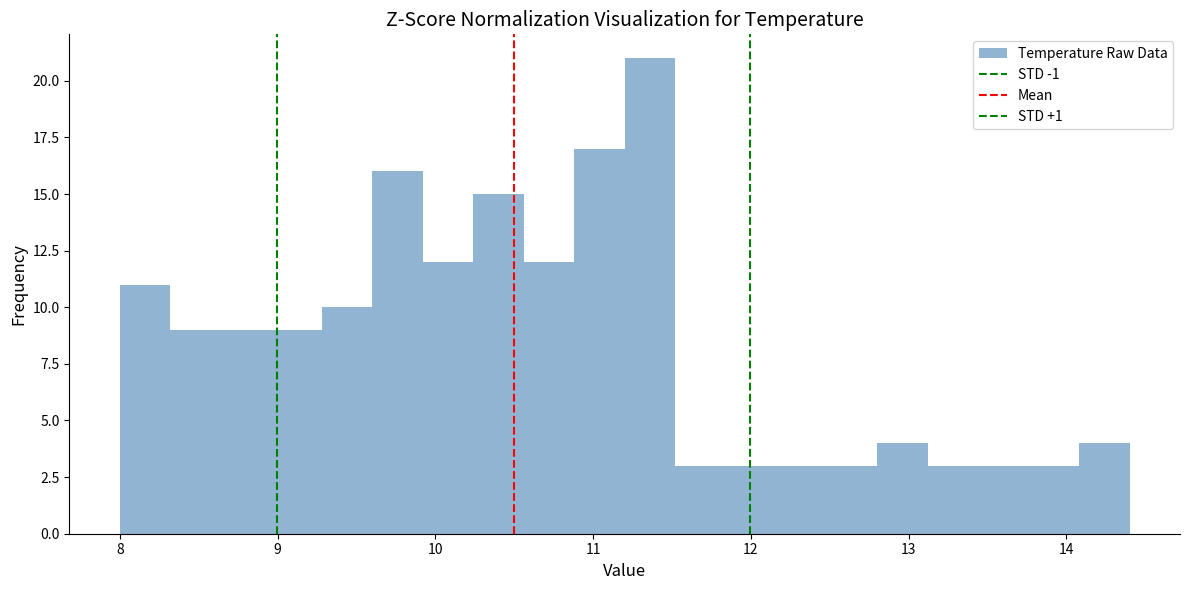

Read against the x-axis, roughly where is the centre of the tallest bar?

11.4